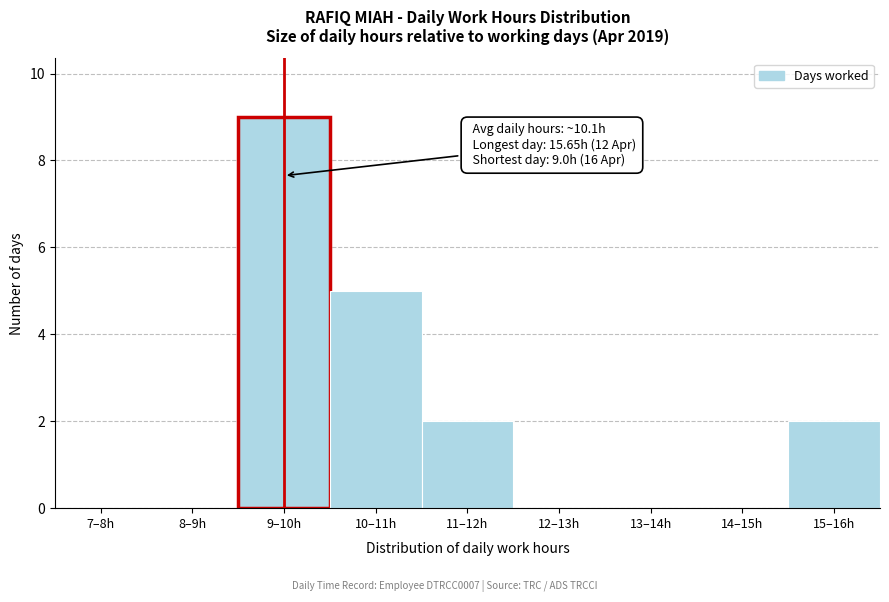

Reading left to right, extract all data points from this chart.

7–8h=0	8–9h=0	9–10h=9	10–11h=5	11–12h=2	12–13h=0	13–14h=0	14–15h=0	15–16h=2